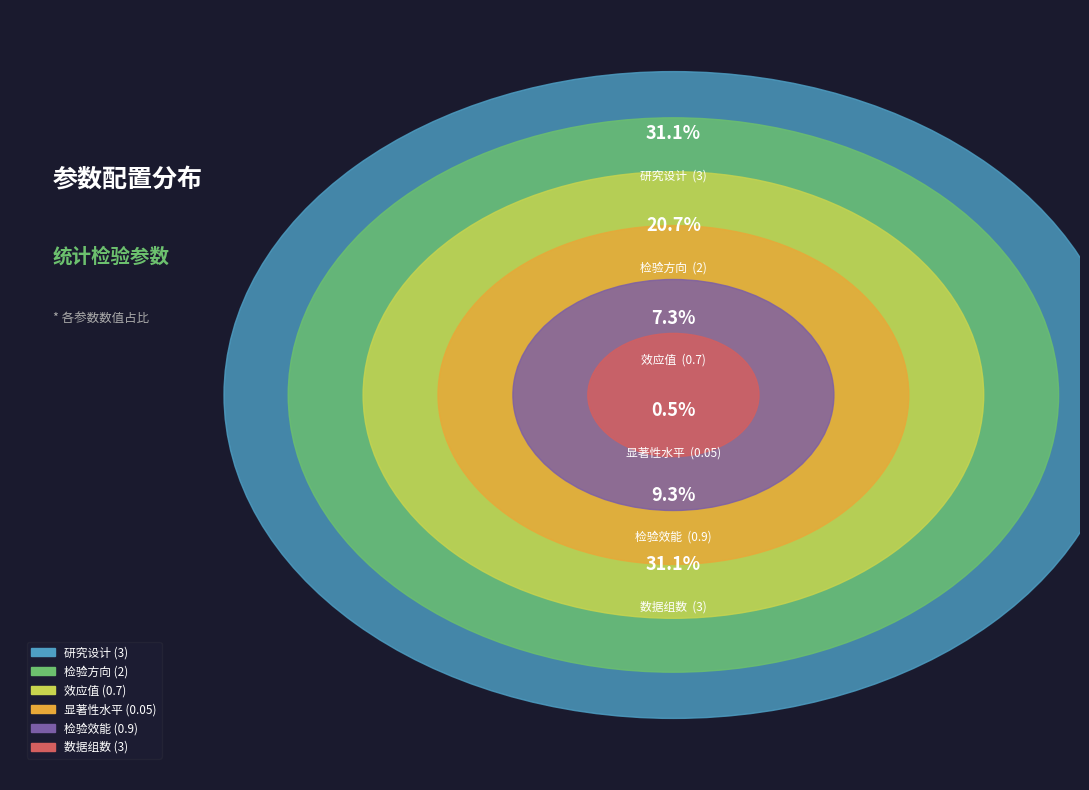

The 效应值 slice represents 16% of the pie. True or false?

False